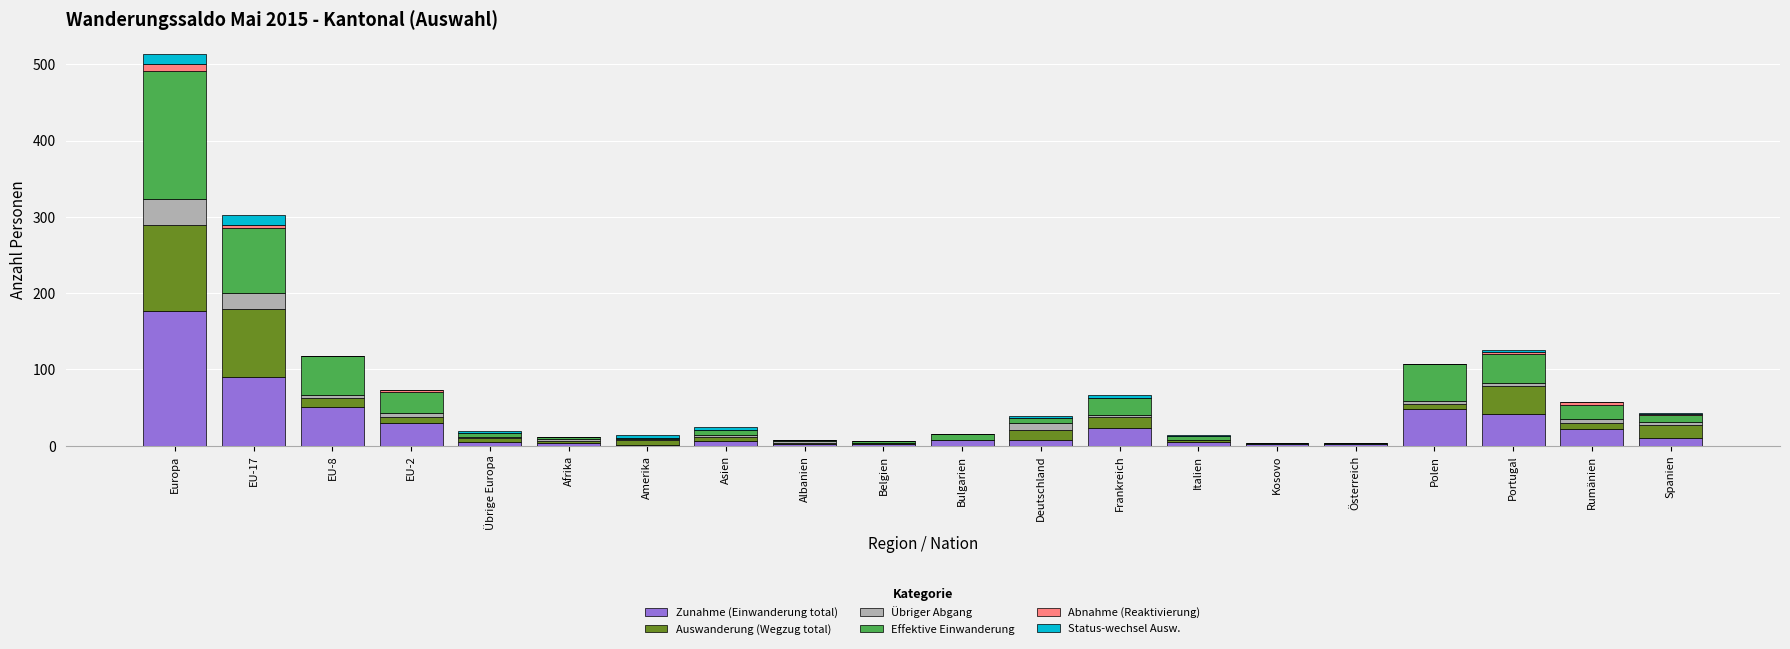

Which category has the highest value in the Zunahme (Einwanderung total) series?

Europa